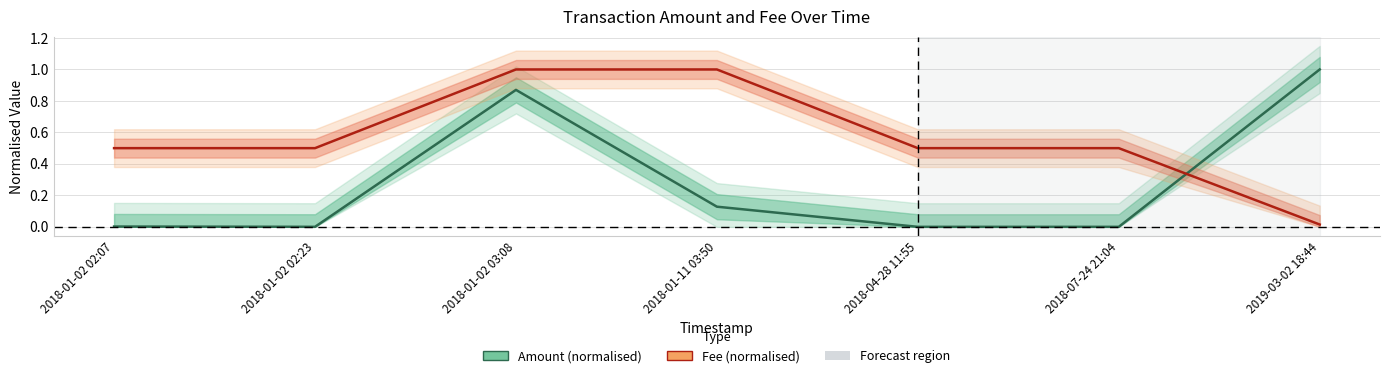

How many values in Amount (normalised) are above zero?

5